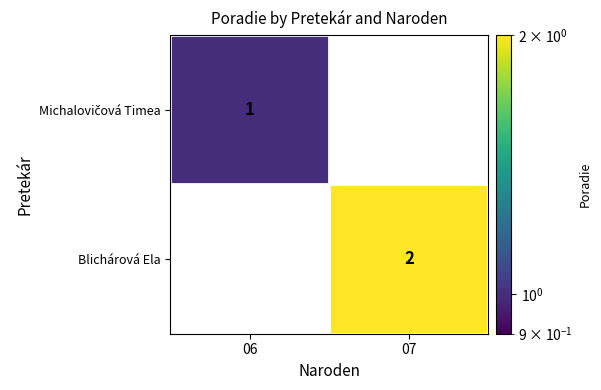

The value of Blichárová Ela at 06 is 0. True or false?

True